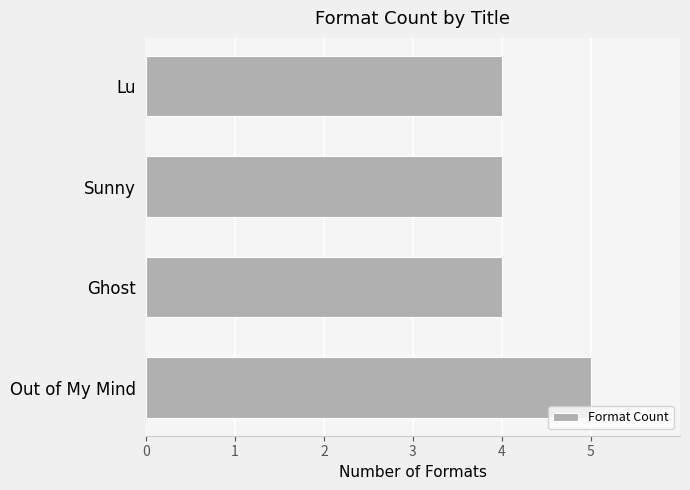

What is the maximum value shown in the chart?

5